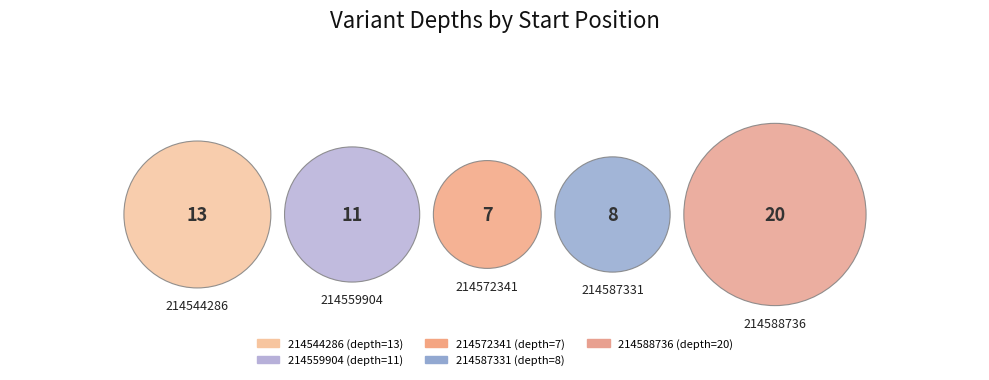

Which category has the smallest portion of the pie?

214572341